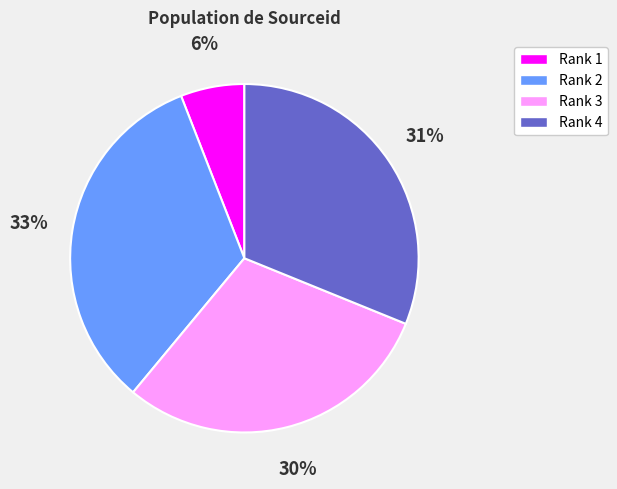

To the nearest percent, what is the combined percentage of Rank 1 and Rank 2?

39%